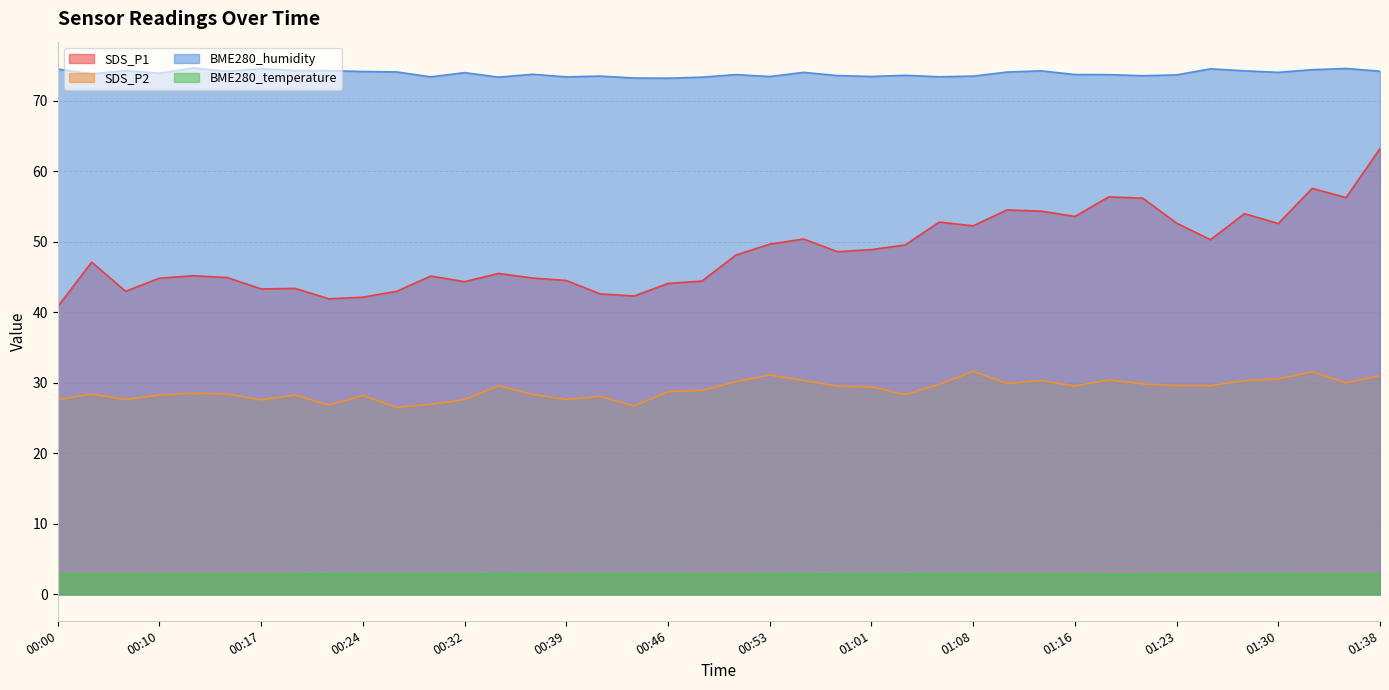

Which has a higher value, 00:51 or 00:00?

00:51